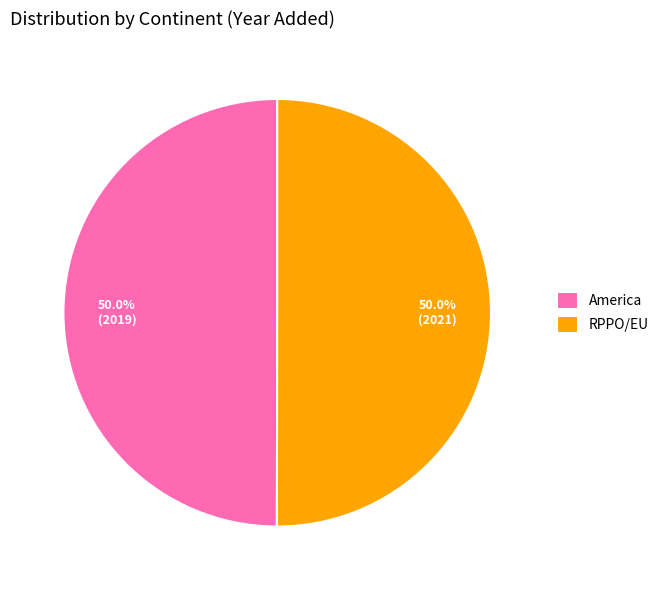

What percentage is the RPPO/EU slice, to the nearest percent?

50%